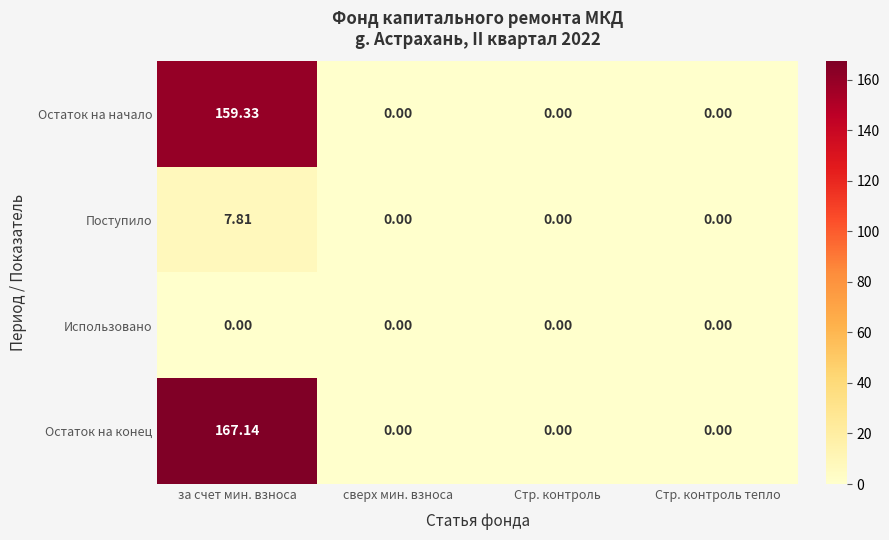

Rank the series at за счет мин. взноса from lowest to highest value.

Использовано, Поступило, Остаток на начало, Остаток на конец